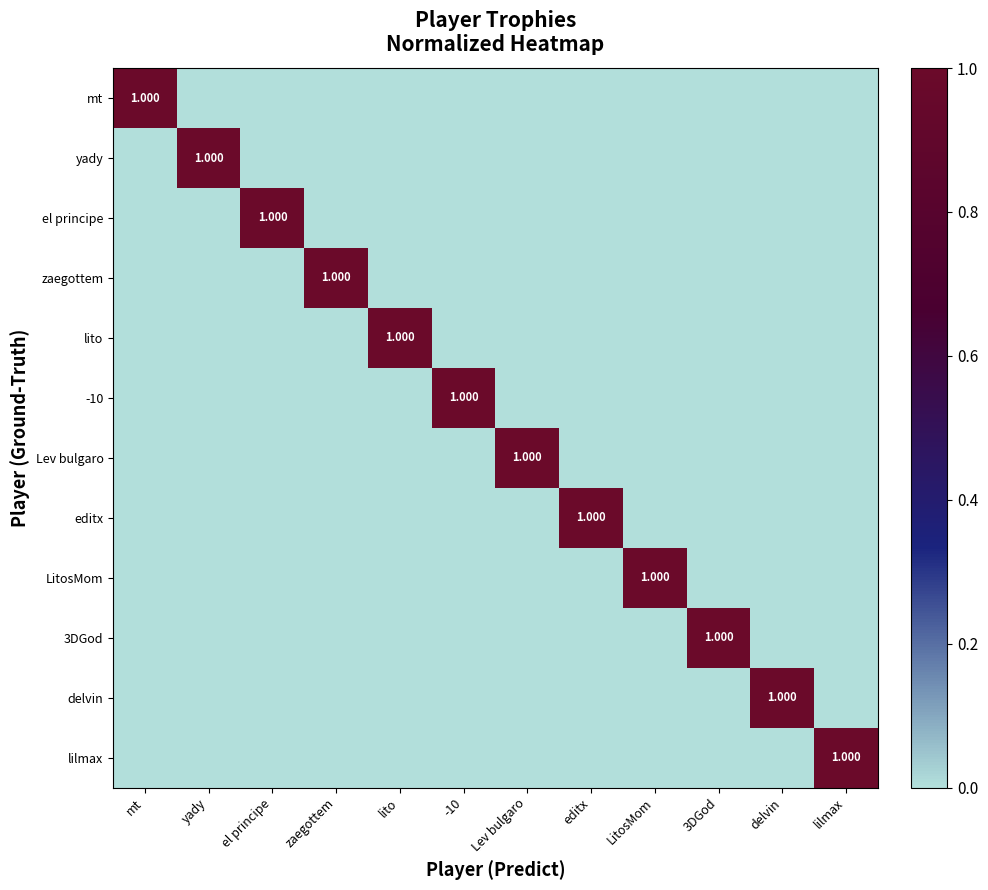

What is the difference between the maximum and second lowest values in the 3DGod series?

1